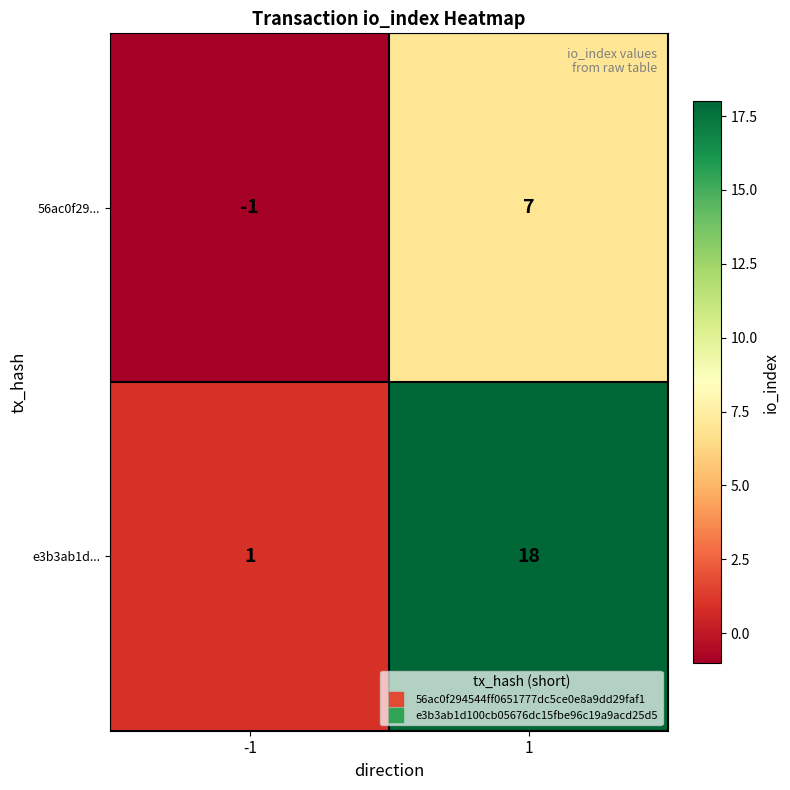

Which category has the lowest value across all series?

-1